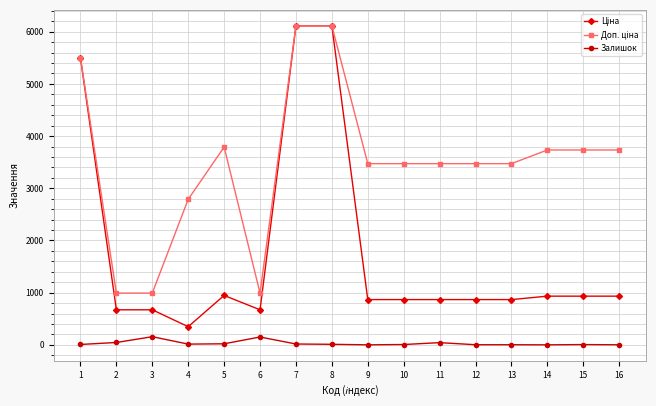

True or false: Залишок has more than 0 points higher than both neighbors.

True